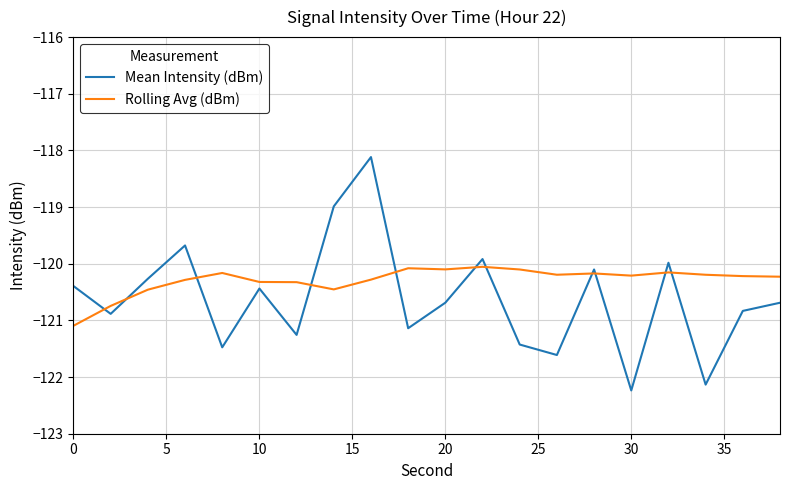

True or false: Mean Intensity (dBm) and Rolling Avg (dBm) cross at least once.

True